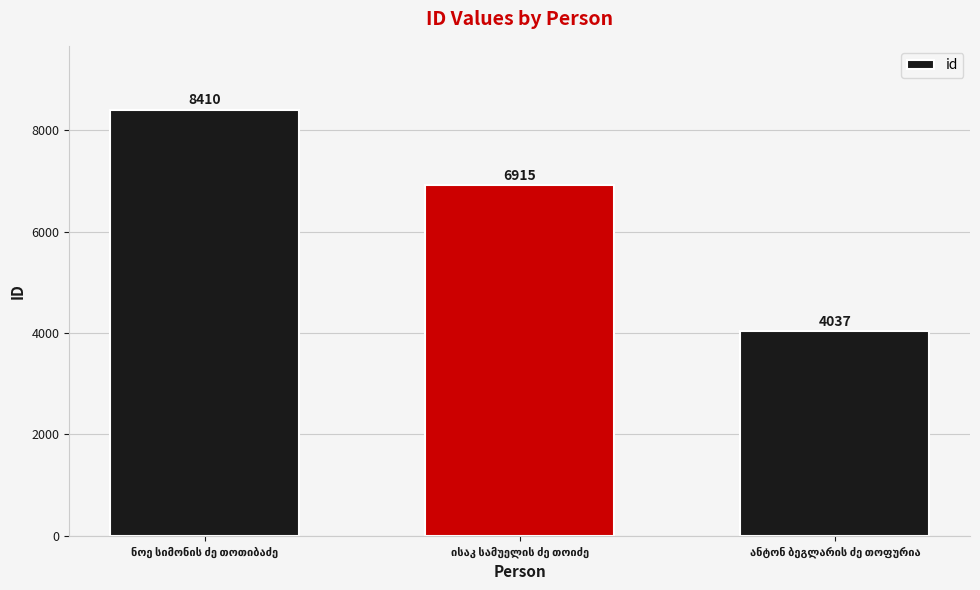

What is the greatest value displayed?

8410